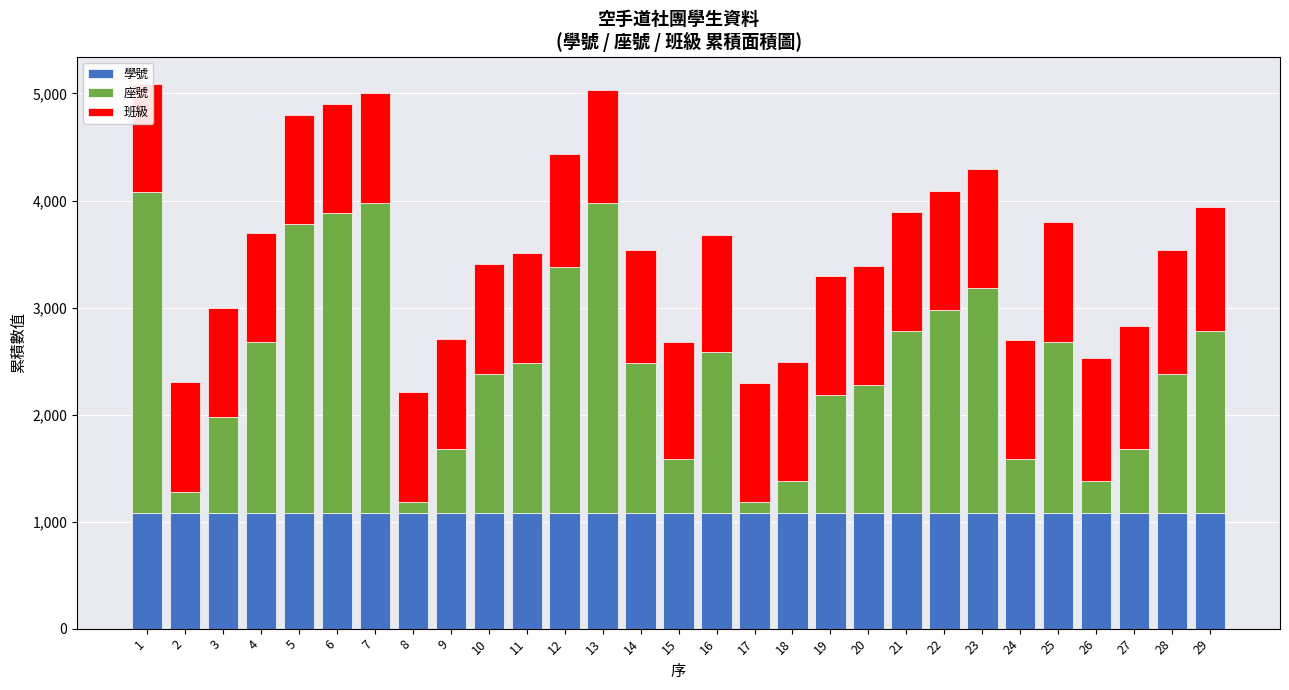

Which category has the highest value across all series?

1